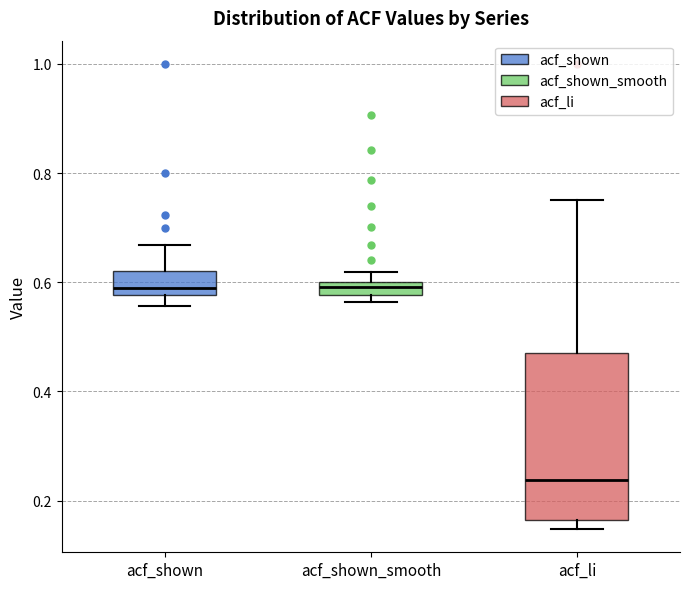

Which box is the tallest, from its lower edge to its upper edge?

acf_li